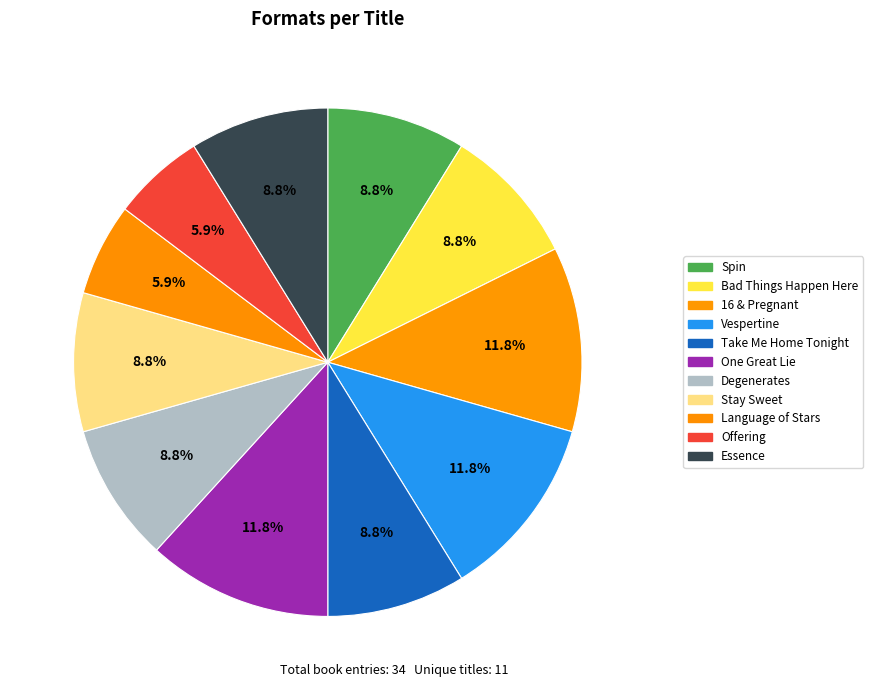

What is the change in value from Bad Things Happen Here to Language of Stars?

-1